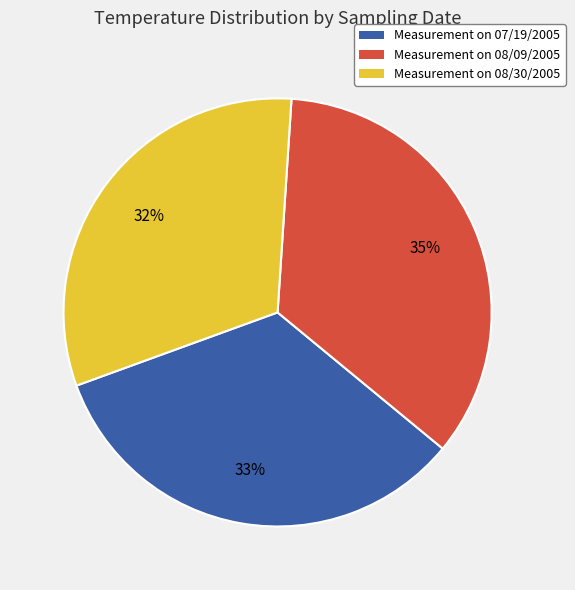

To the nearest percent, what is the average slice percentage?

33%